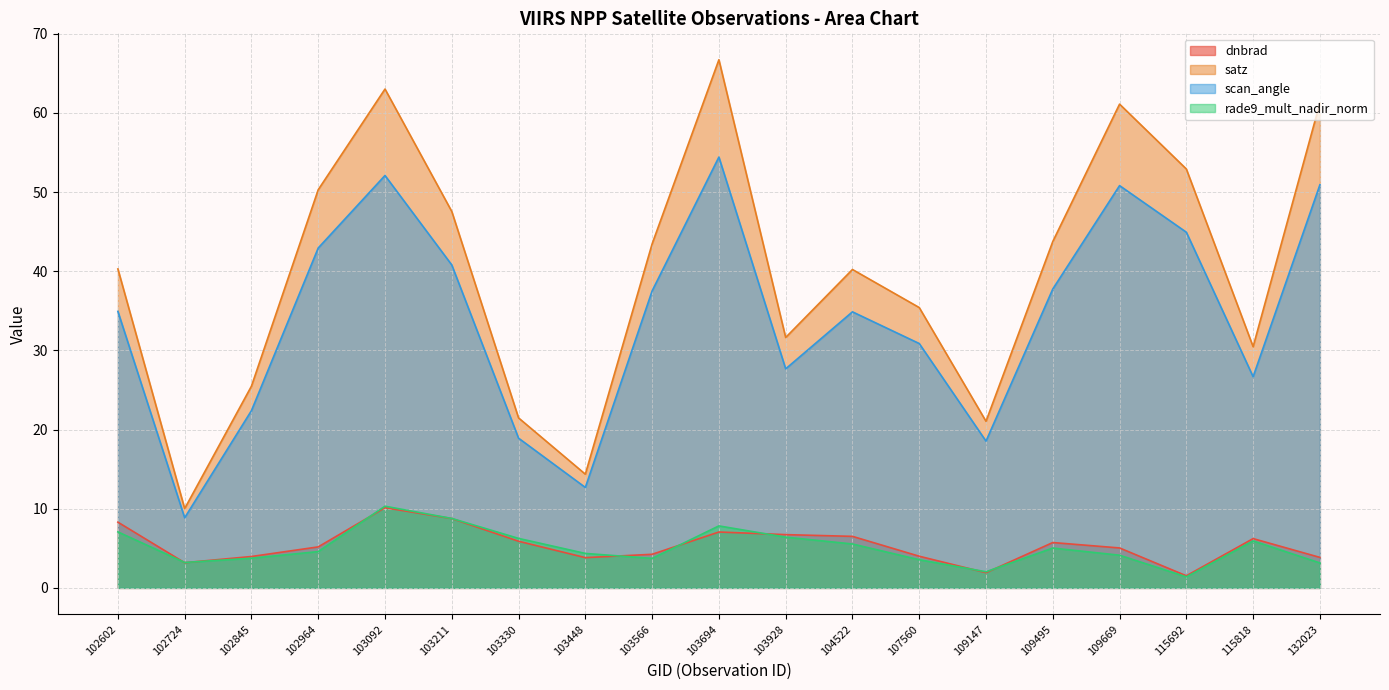

Reading right to left, what are all the values shown in this chart?

dnbrad: 3.9	6.2	1.5	5.0	5.7	1.9	4.0	6.5	6.7	7.1	4.2	3.8	5.9	8.8	10.1	5.2	4.0	3.2	8.3
satz: 61.3	30.5	52.9	61.1	43.8	21.0	35.4	40.2	31.6	66.7	43.5	14.4	21.5	47.6	63.0	50.3	25.5	10.0	40.3
scan_angle: 50.9	26.7	44.9	50.8	37.8	18.5	30.9	34.9	27.7	54.4	37.5	12.7	18.9	40.8	52.1	42.9	22.4	8.9	34.9
rade9_mult_nadir_norm: 3.2	5.9	1.4	4.1	5.0	2.0	3.6	5.6	6.4	7.8	3.7	4.4	6.3	8.8	10.3	4.6	3.7	3.2	7.1